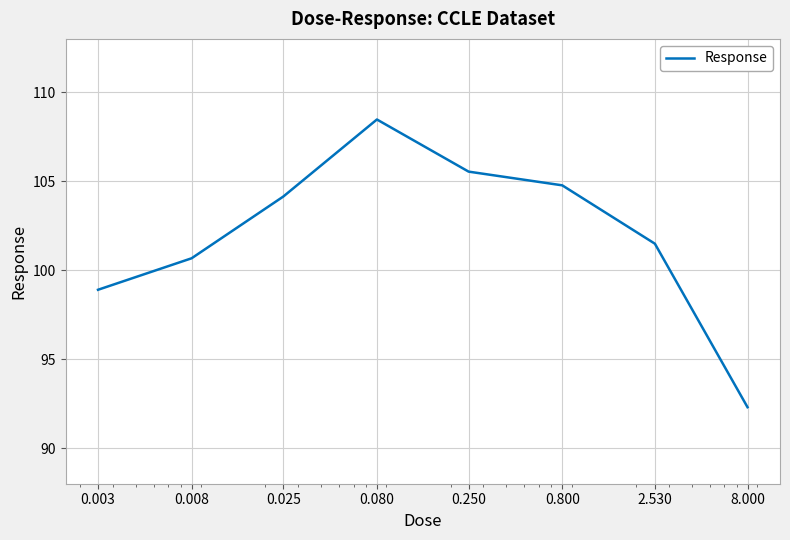

How many distinct data groups are displayed?

1